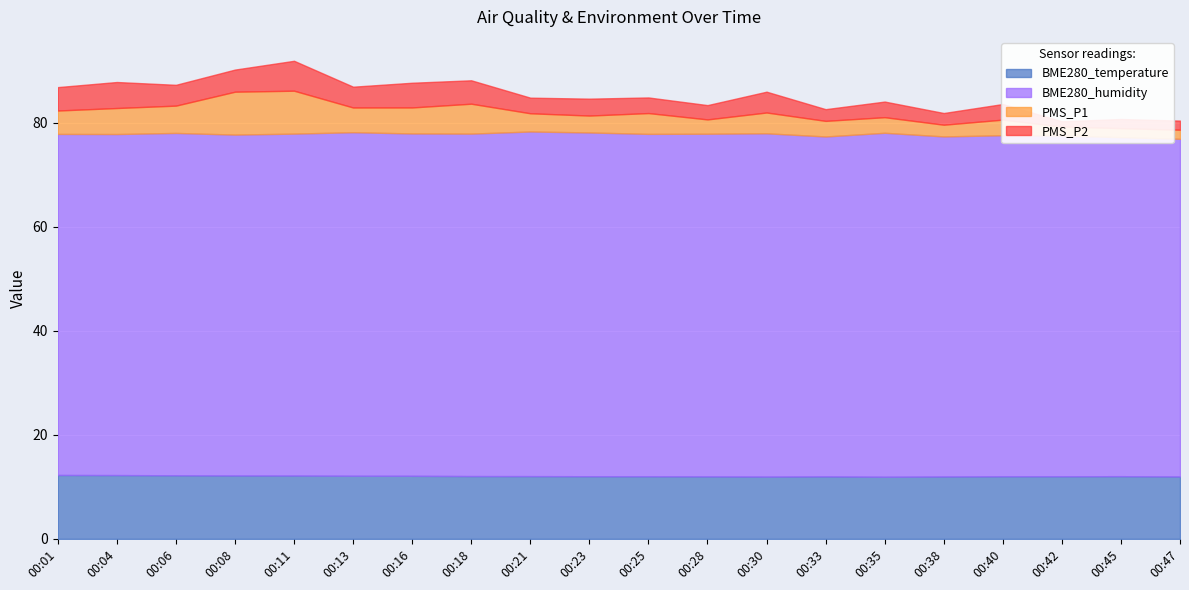

What is the value of the BME280_temperature point at the 12th from the left?

12.0